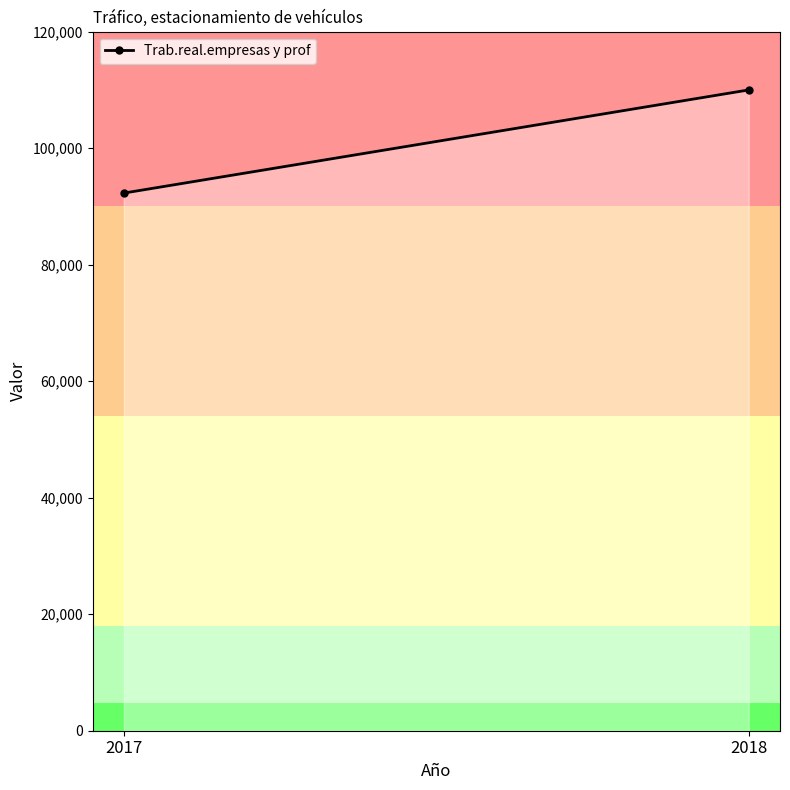

Reading left to right, what are all the values shown in this chart?

2017=92294.0	2018=110000.0